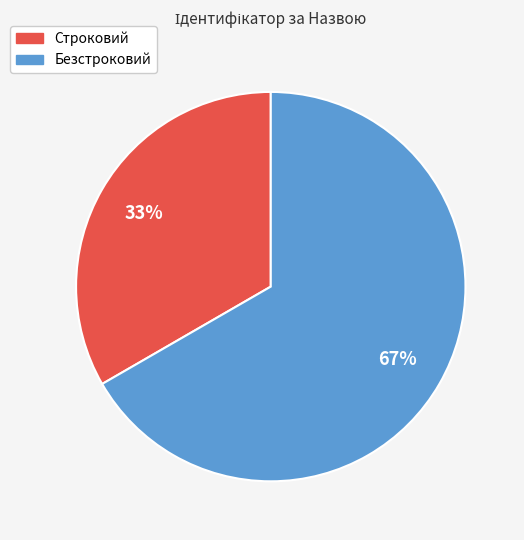

Is it true that Безстроковий is 67% of the pie?

True